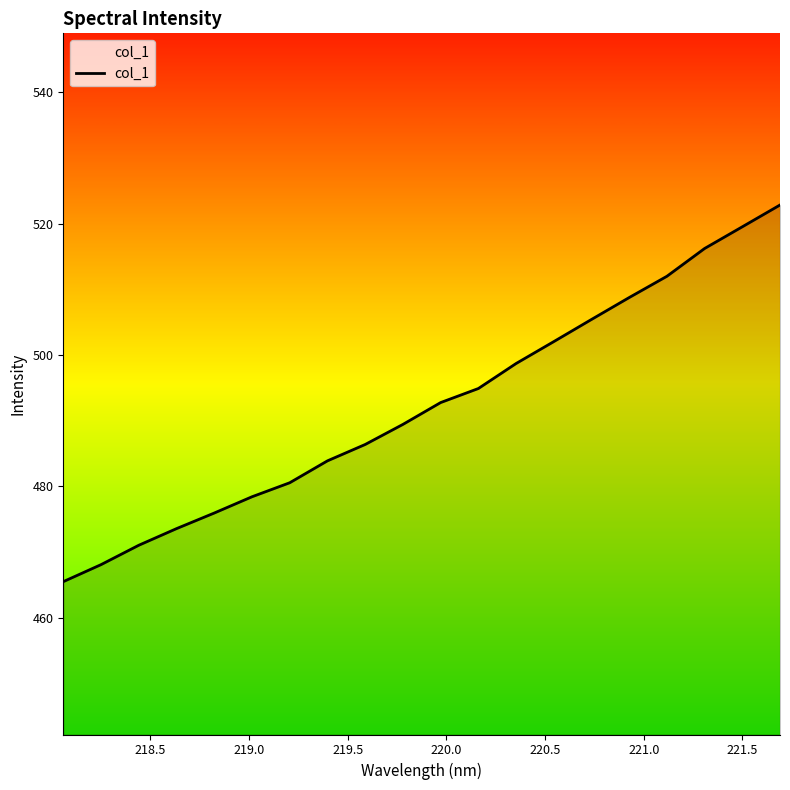

What is the smallest value displayed?

465.5